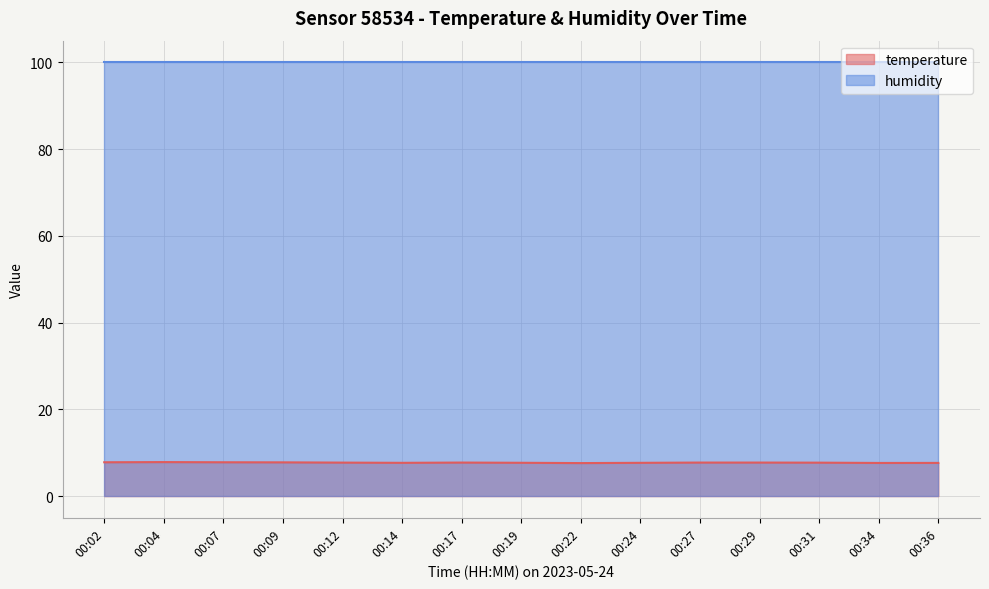

Is the value of temperature at 00:24 greater than the value of humidity at 00:22?

No